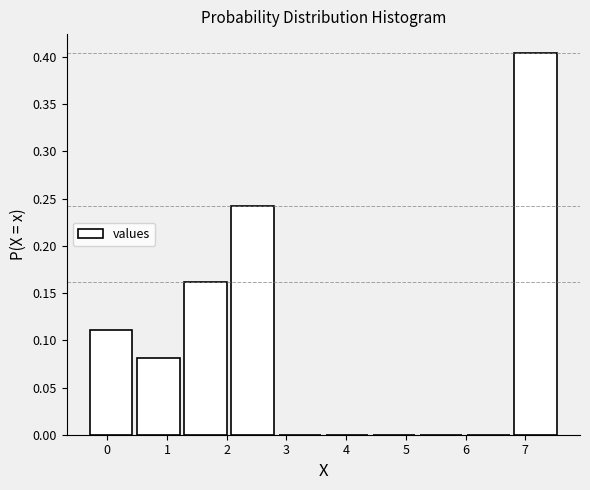

Reading left to right, transcribe this chart: for each bar, give the range it covers on the x-axis and its height. Neither the bar edges nor the heights are printed on the chart, so give them approximately, as read against the axes.

-0.3 to 0.5: 0.110
0.5 to 1.3: 0.080
1.3 to 2.0: 0.160
2.0 to 2.8: 0.240
2.8 to 3.6: 0
3.6 to 4.4: 0
4.4 to 5.2: 0
5.2 to 6.0: 0
6.0 to 6.8: 0
6.8 to 7.6: 0.405